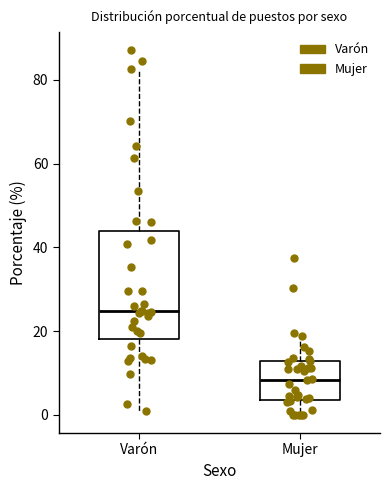

Reading left to right, read every box against the y-axis: the position of its median line, the range the box covers, and the ends of its whiskers. The values are not printed on the chart, so give them approximately, as read against the axis.

Varón: median 24, box 18 to 44, whiskers 0 to 82
Mujer: median 8, box 4 to 12, whiskers 0 to 20